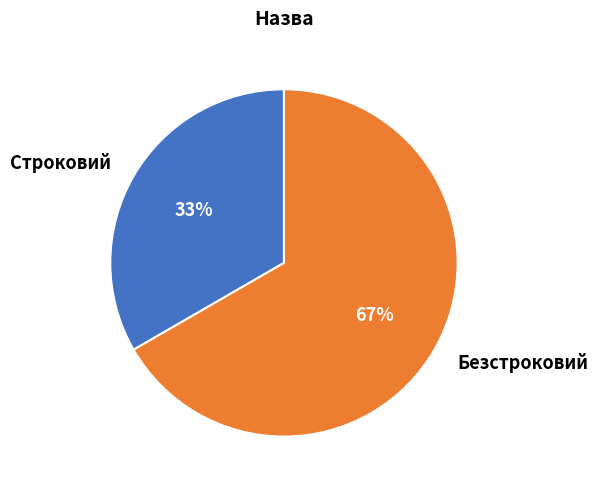

To the nearest percent, what portion does Строковий represent?

33%